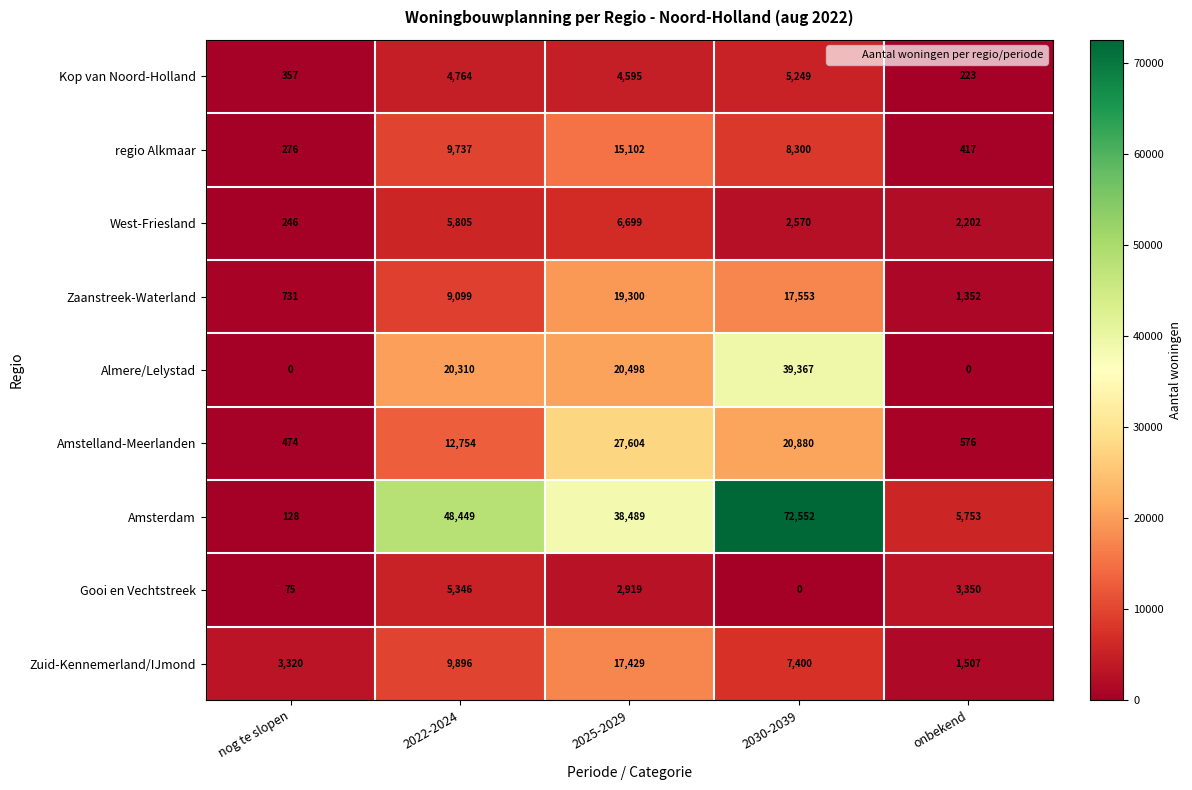

The Amstelland-Meerlanden series shows 474 at nog te slopen. True or false?

True